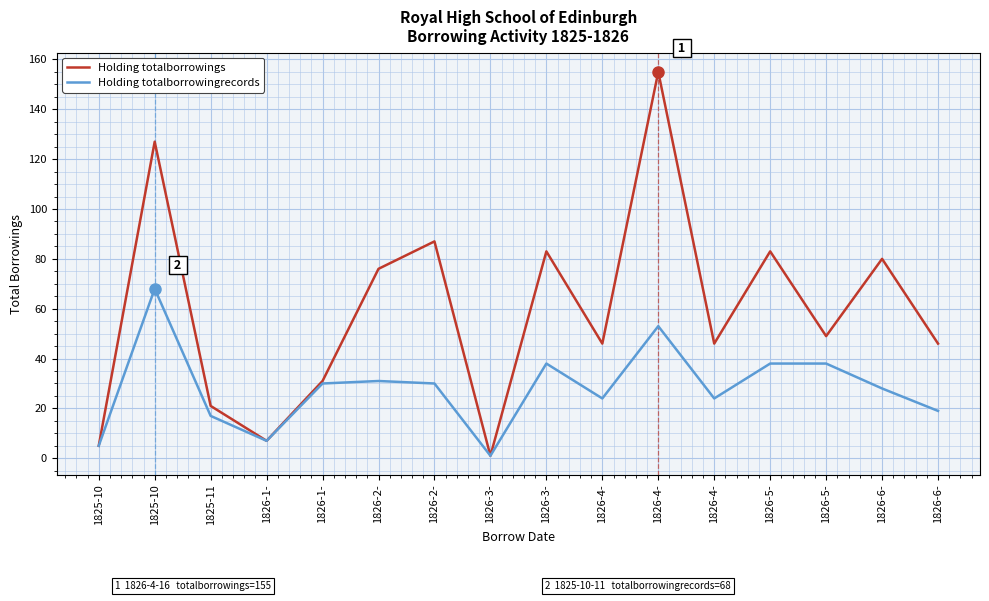

What are all the series names shown in the legend?

Holding totalborrowings, Holding totalborrowingrecords